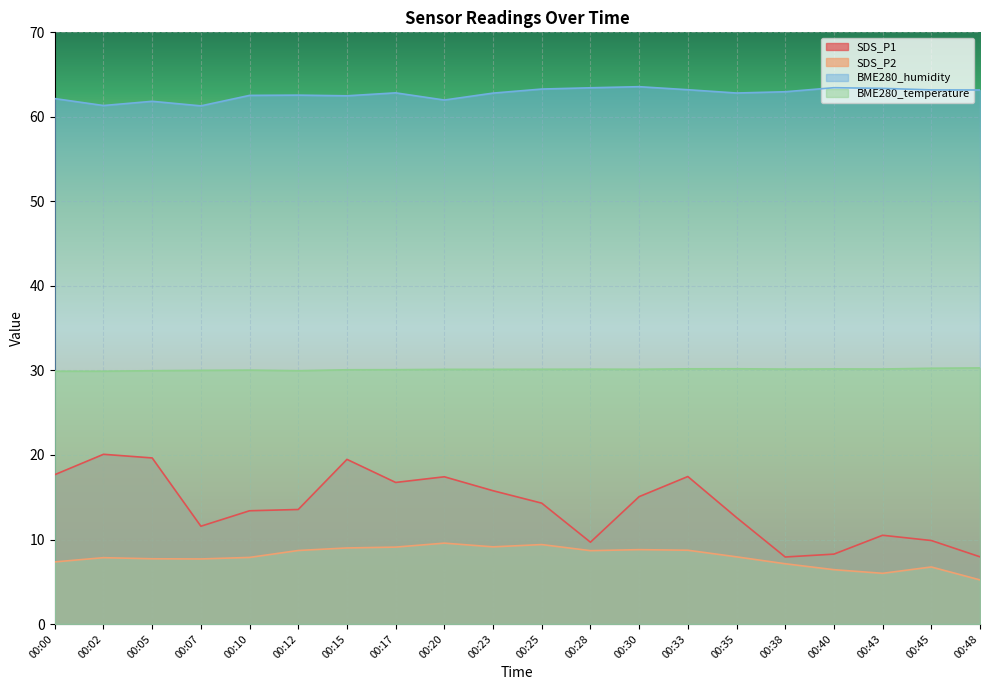

Does the chart display data point markers on the line(s)?

No